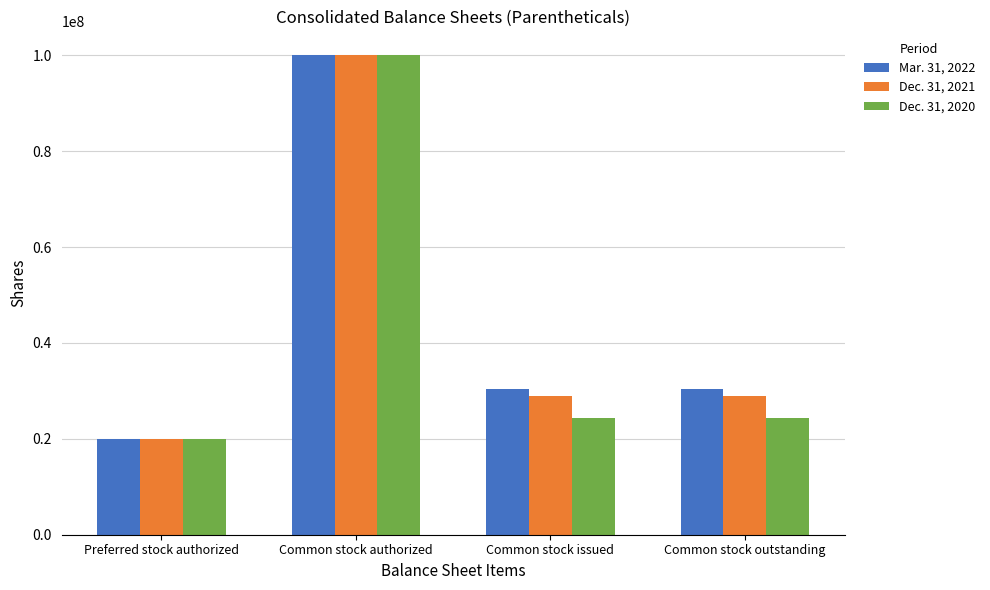

Reading left to right, what are all the values shown in this chart?

Mar. 31, 2022: Preferred stock authorized=20000000	Common stock authorized=100000000	Common stock issued=30307329	Common stock outstanding=30307329
Dec. 31, 2021: Preferred stock authorized=20000000	Common stock authorized=100000000	Common stock issued=28926322	Common stock outstanding=28926322
Dec. 31, 2020: Preferred stock authorized=20000000	Common stock authorized=100000000	Common stock issued=24420526	Common stock outstanding=24420526